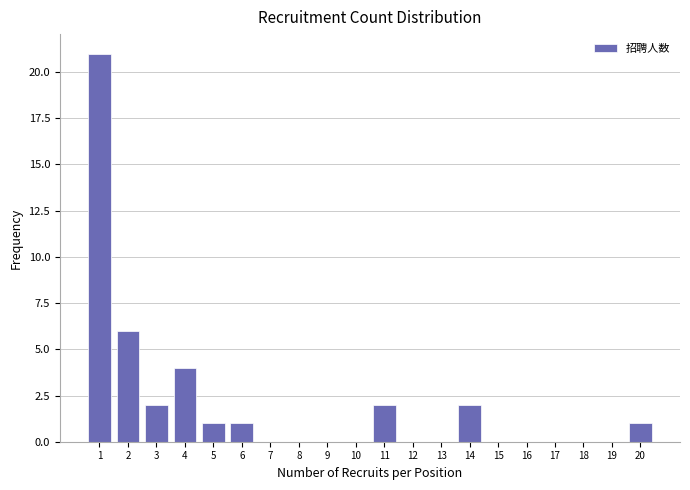

Reading left to right, transcribe this chart: for each bar, give the range it covers on the x-axis and its height. The values are not printed on the chart, so give them approximately, as read against the axis.

0.5 to 1.5: 21
1.5 to 2.5: 6
2.5 to 3.5: 2
3.5 to 4.5: 4
4.5 to 5.5: 1
5.5 to 6.5: 1
6.5 to 7.5: 0
7.5 to 8.5: 0
8.5 to 9.5: 0
9.5 to 10.5: 0
10.5 to 11.5: 2
11.5 to 12.5: 0
12.5 to 13.5: 0
13.5 to 14.5: 2
14.5 to 15.5: 0
15.5 to 16.5: 0
16.5 to 17.5: 0
17.5 to 18.5: 0
18.5 to 19.5: 0
19.5 to 20.5: 1